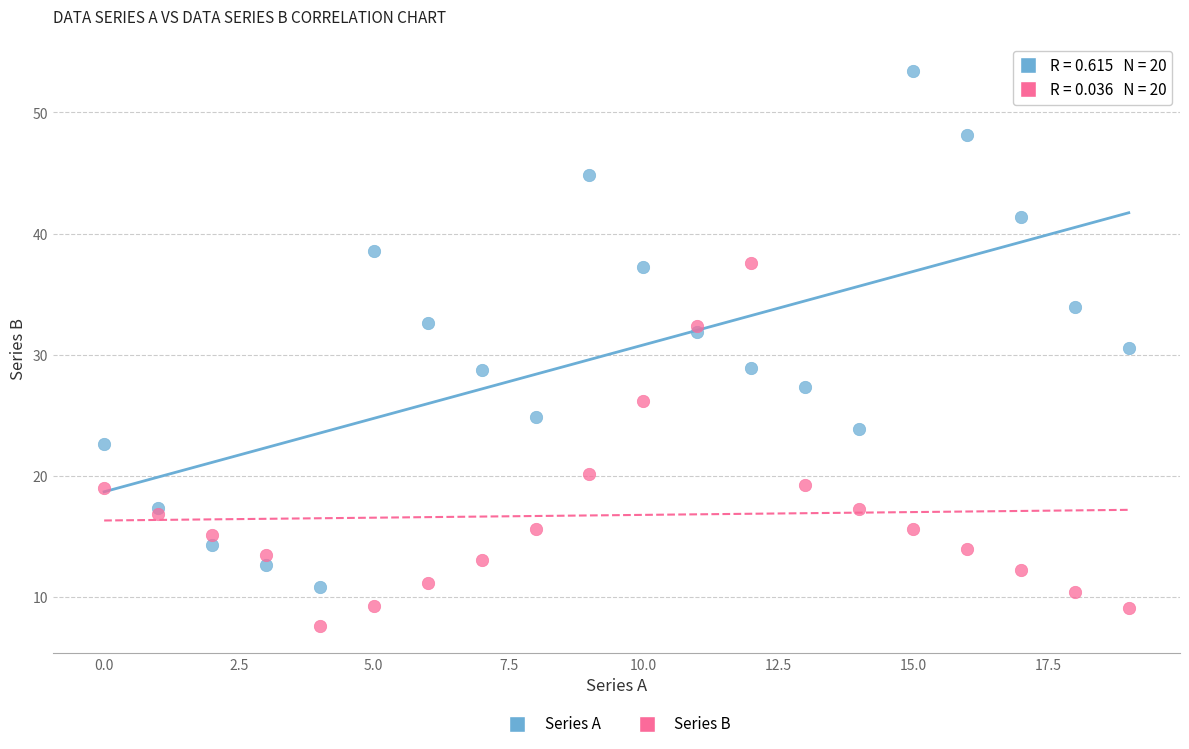

What are all the series names shown in the legend?

Series A, Series B